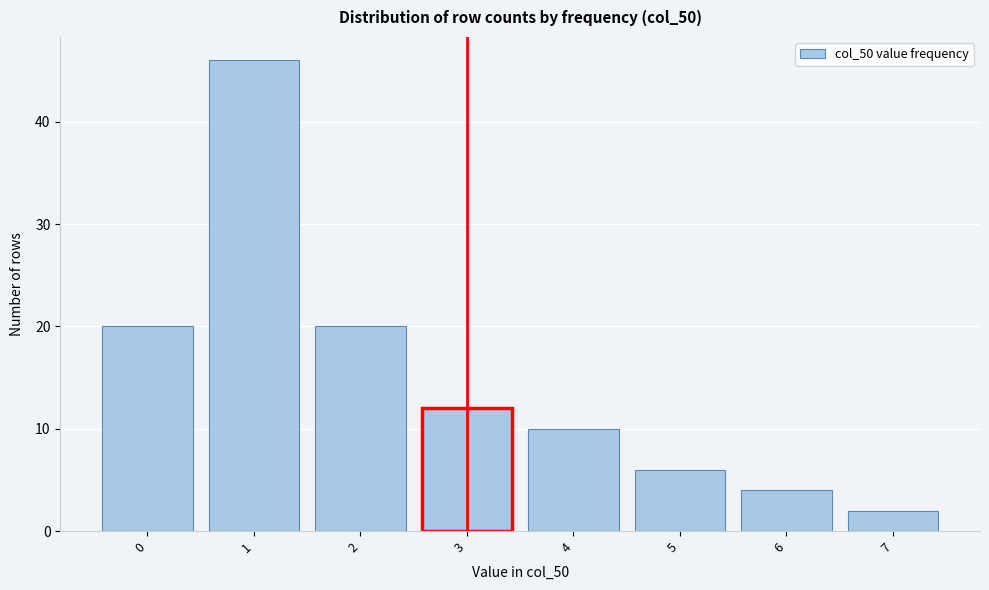

Reading left to right, list all the values displayed in this chart.

0=20	1=46	2=20	3=12	4=10	5=6	6=4	7=2